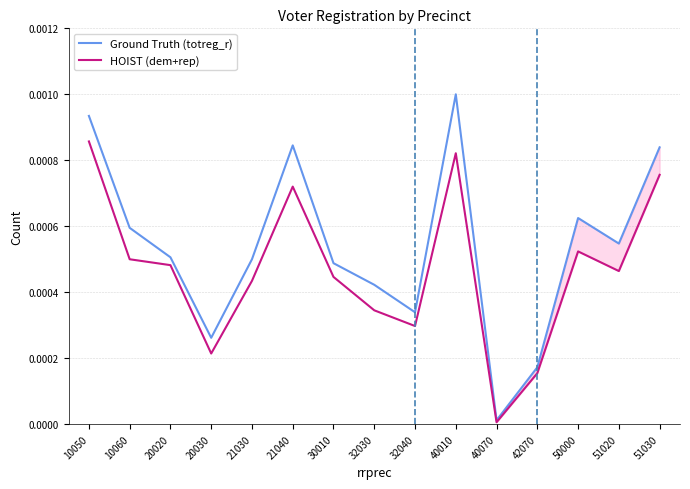

Does the chart display data point markers on the line(s)?

No